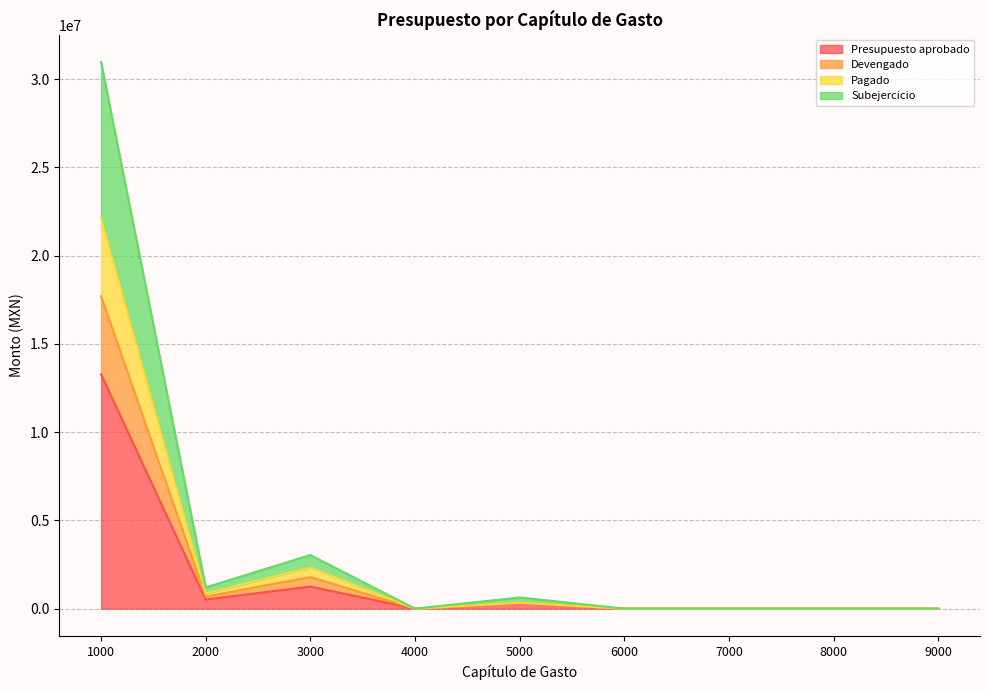

True or false: Devengado has more than 2 points higher than both neighbors.

False